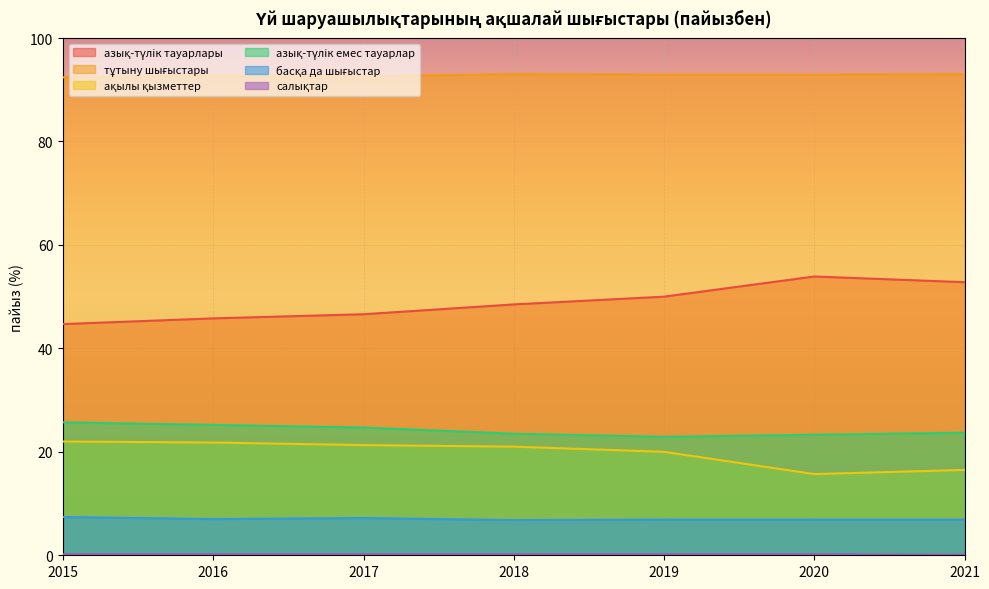

Which label corresponds to the largest value in the chart?

2018